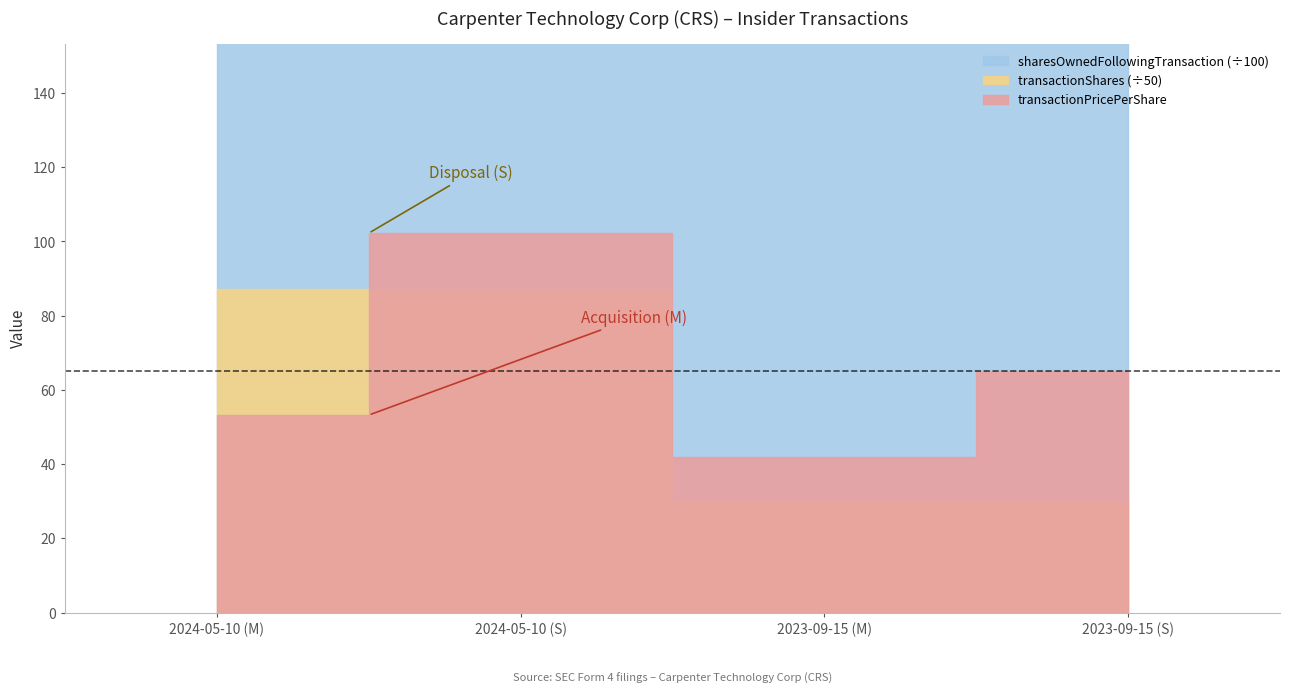

What is the label of the 4th point from the right?

2024-05-10 (M)